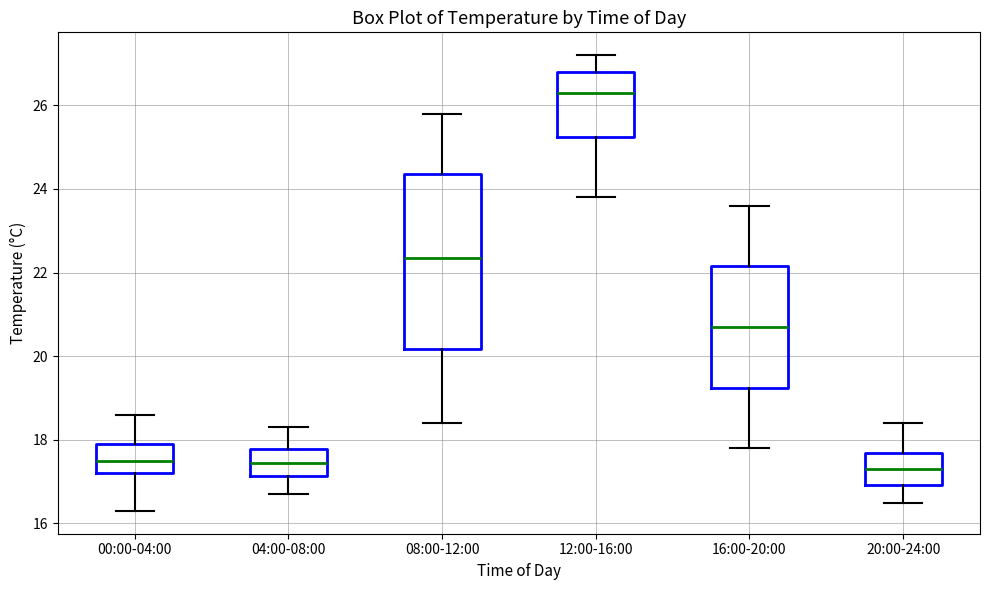

Where is the lower edge of the box for 20:00-24:00 on the y-axis? The values are not printed on the chart, so give them approximately, as read against the axis.

17.0